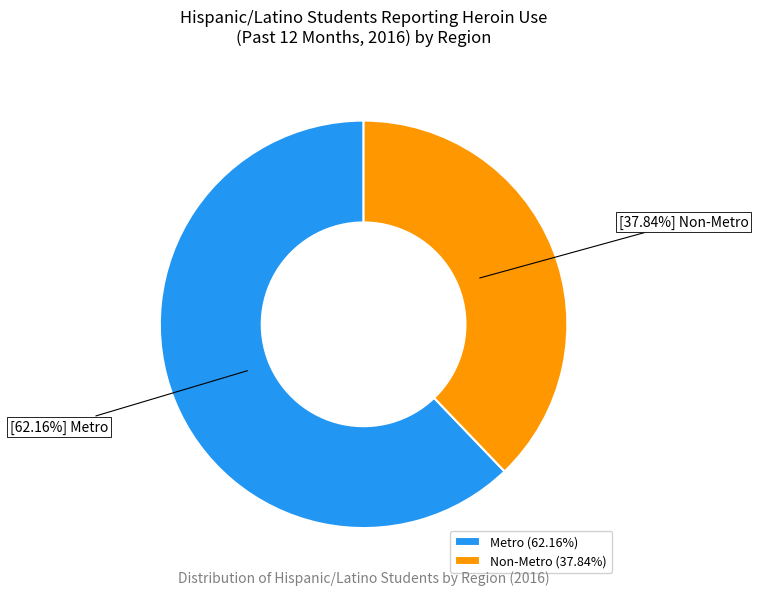

Which slice represents more than half of the pie?

Metro